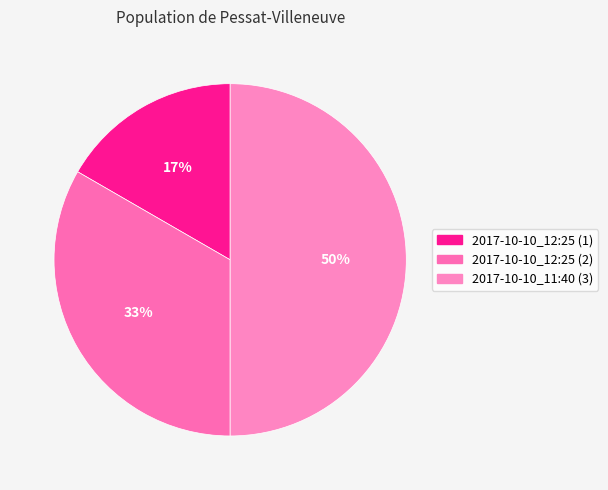

To the nearest percent, what portion does 2017-10-10_11:40 (3) represent?

50%